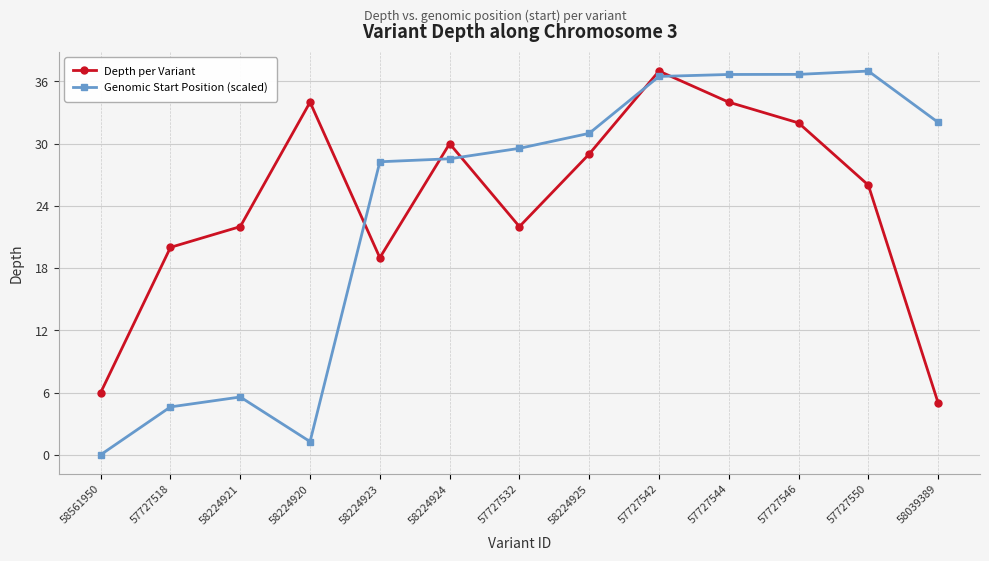

What is the difference between the maximum and second lowest values in the Depth per Variant series?

31.0